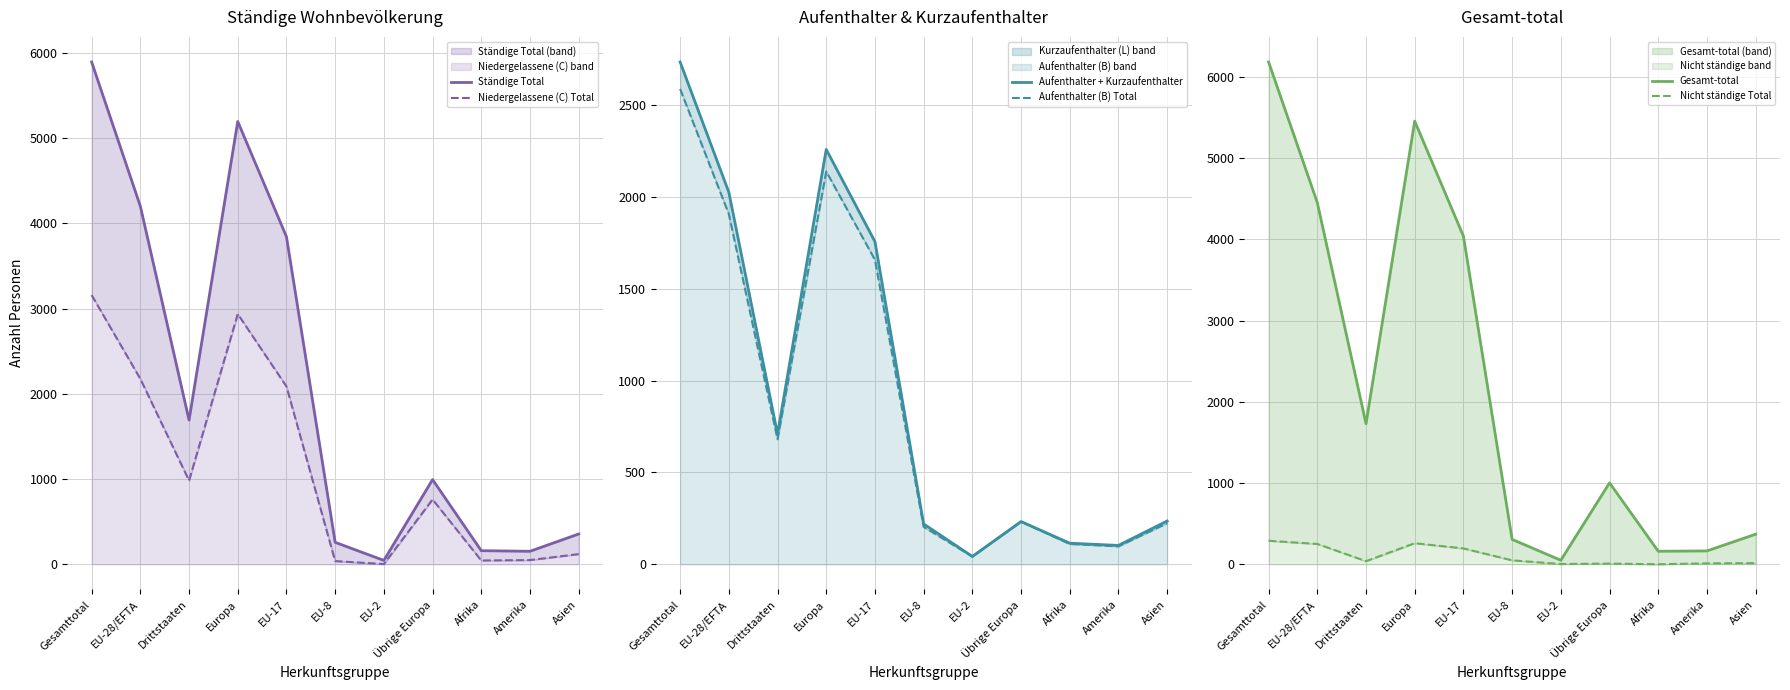

What is the total value across all series at EU-8?

1076